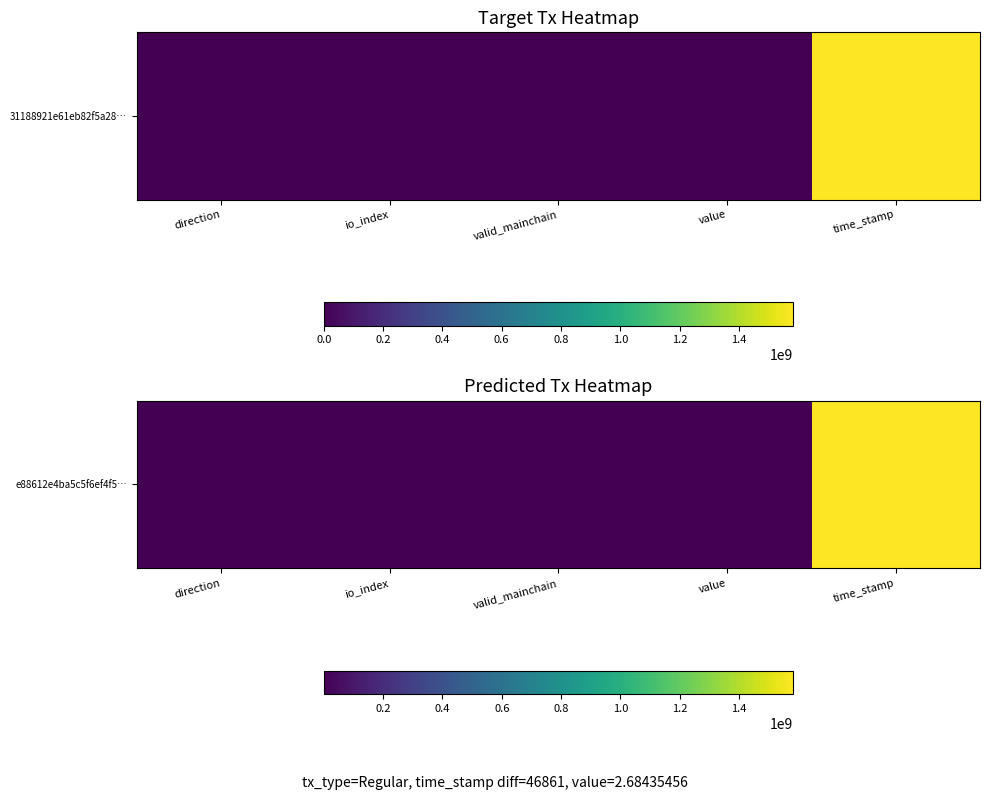

Count the number of values greater than 2.

3